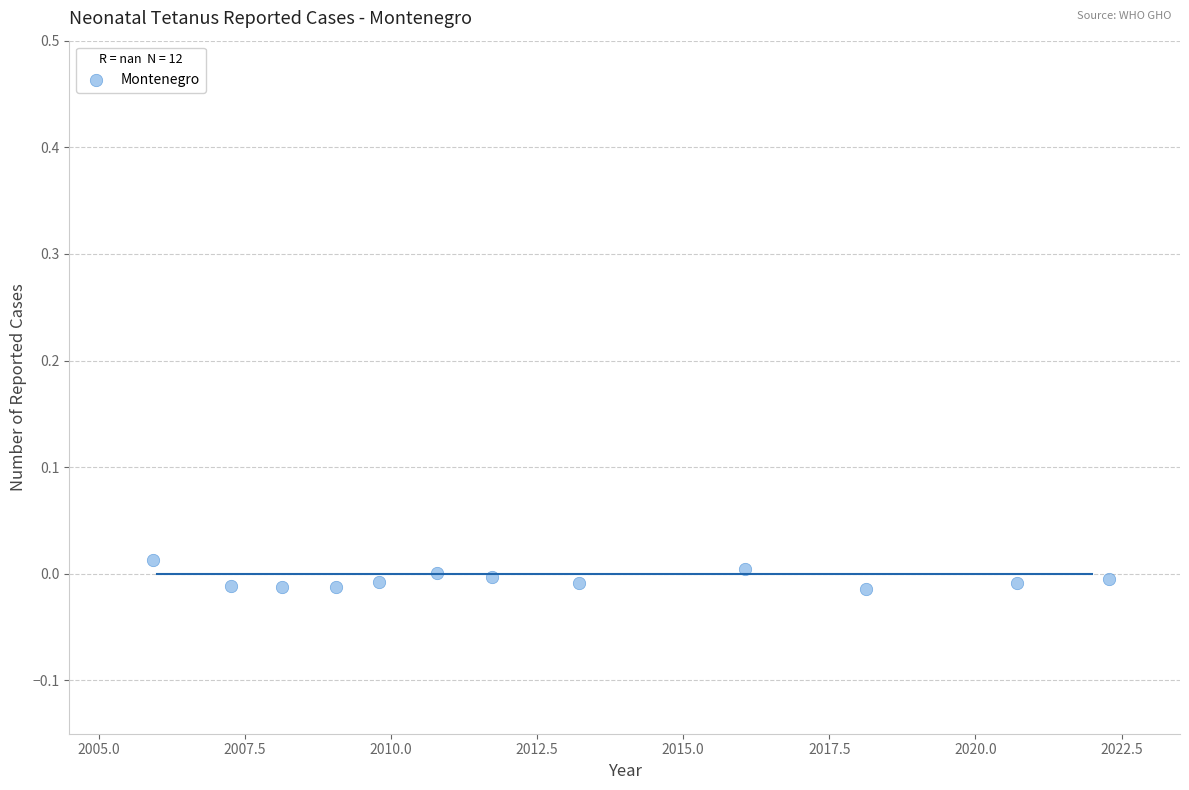

What is the range of X values (max minus min)?

16.4